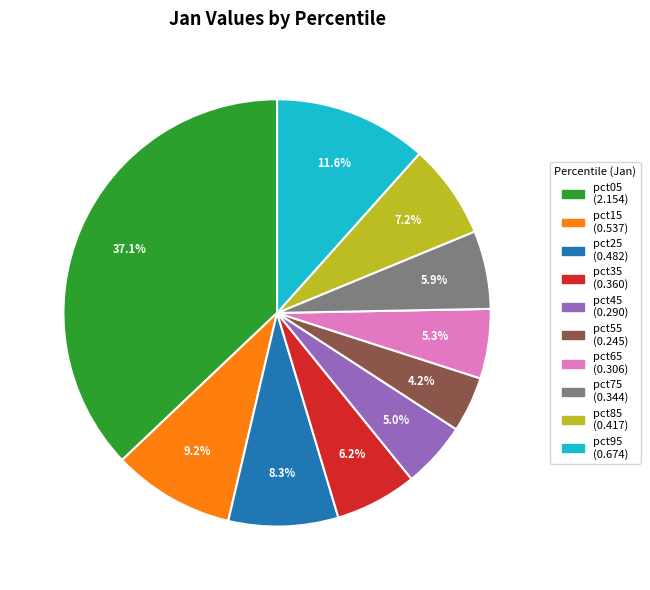

To the nearest percent, what percentage of the pie is pct05?

37%